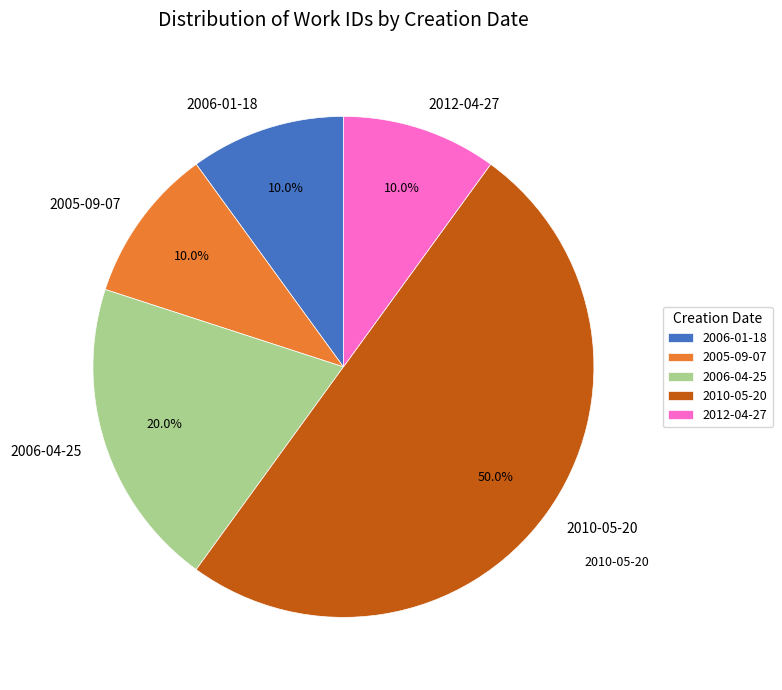

To the nearest percent, what portion does 2012-04-27 represent?

10%